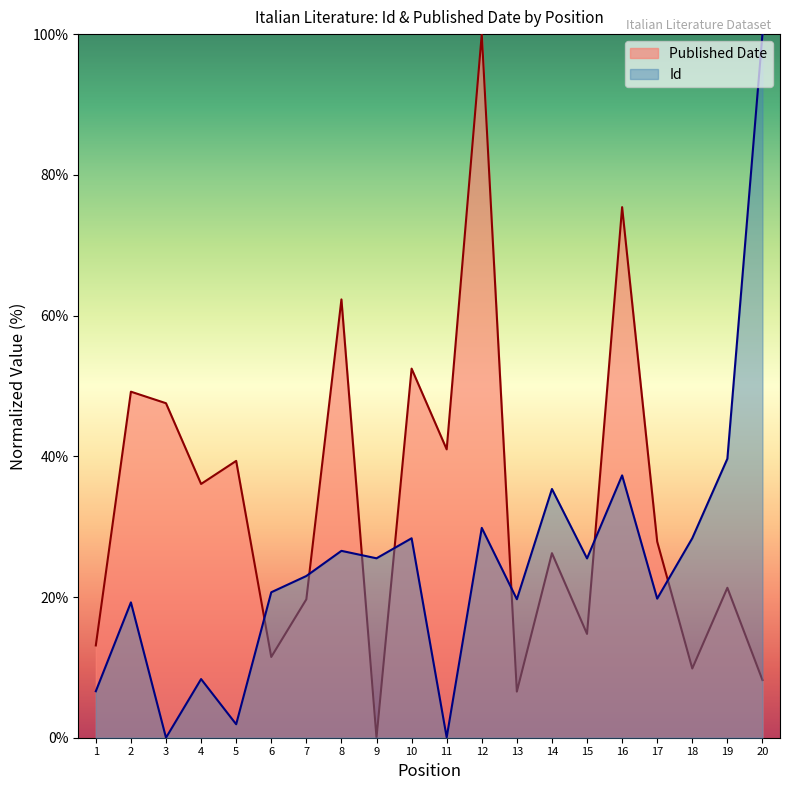

How many intersections are there between Published Date and Id?

7